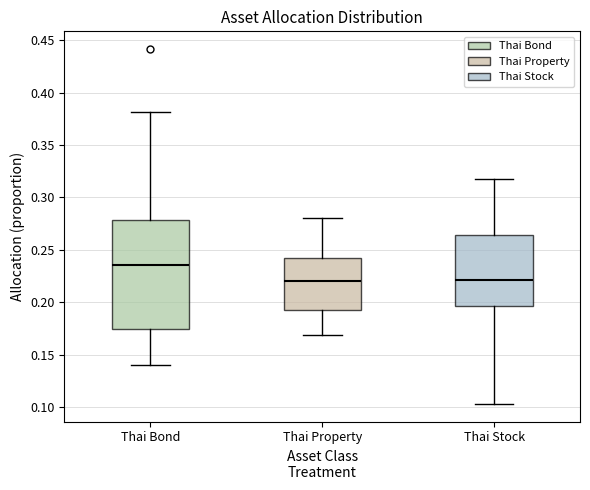

Reading left to right, read every box against the y-axis: the position of its median line, the range the box covers, and the ends of its whiskers. The values are not printed on the chart, so give them approximately, as read against the axis.

Thai Bond: median 0.235, box 0.175 to 0.280, whiskers 0.140 to 0.380
Thai Property: median 0.220, box 0.195 to 0.240, whiskers 0.170 to 0.280
Thai Stock: median 0.220, box 0.195 to 0.265, whiskers 0.105 to 0.315